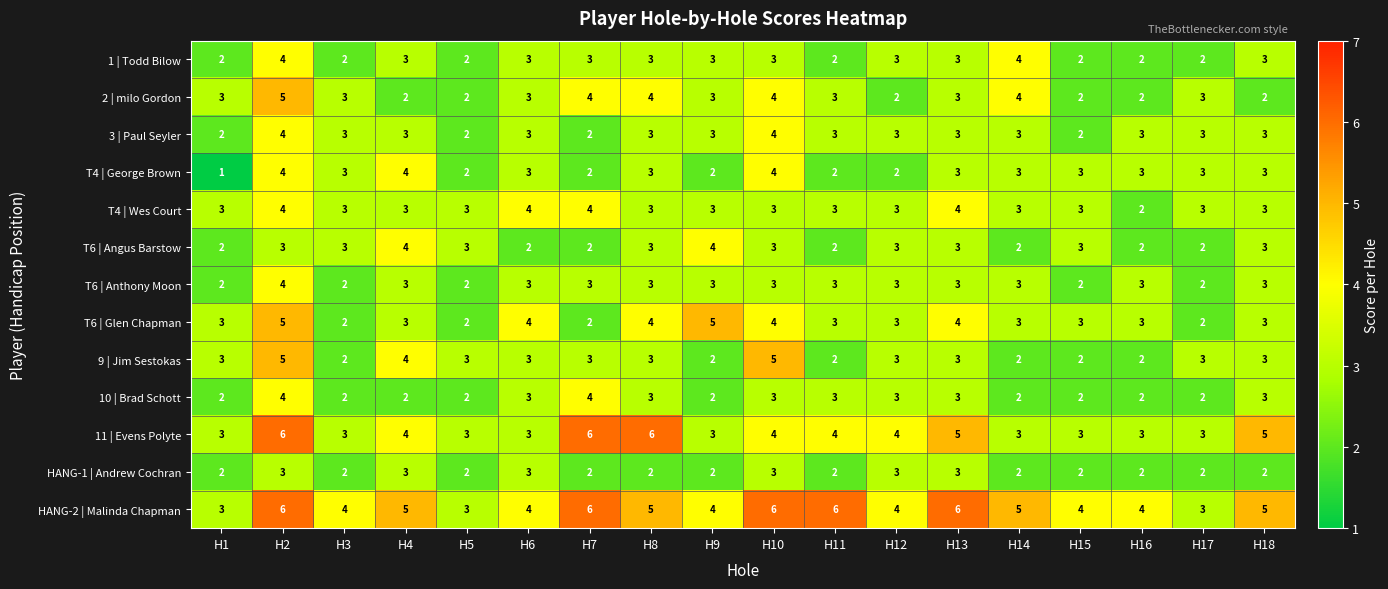

True or false: T4 | Wes Court has a value of 4 at H2.

True